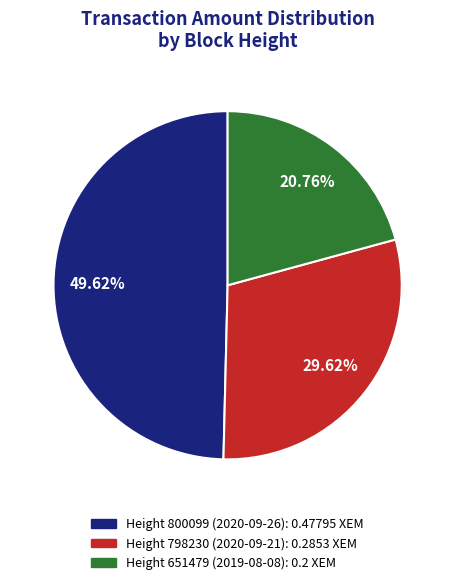

Is there any slice that represents more than half of the pie?

No